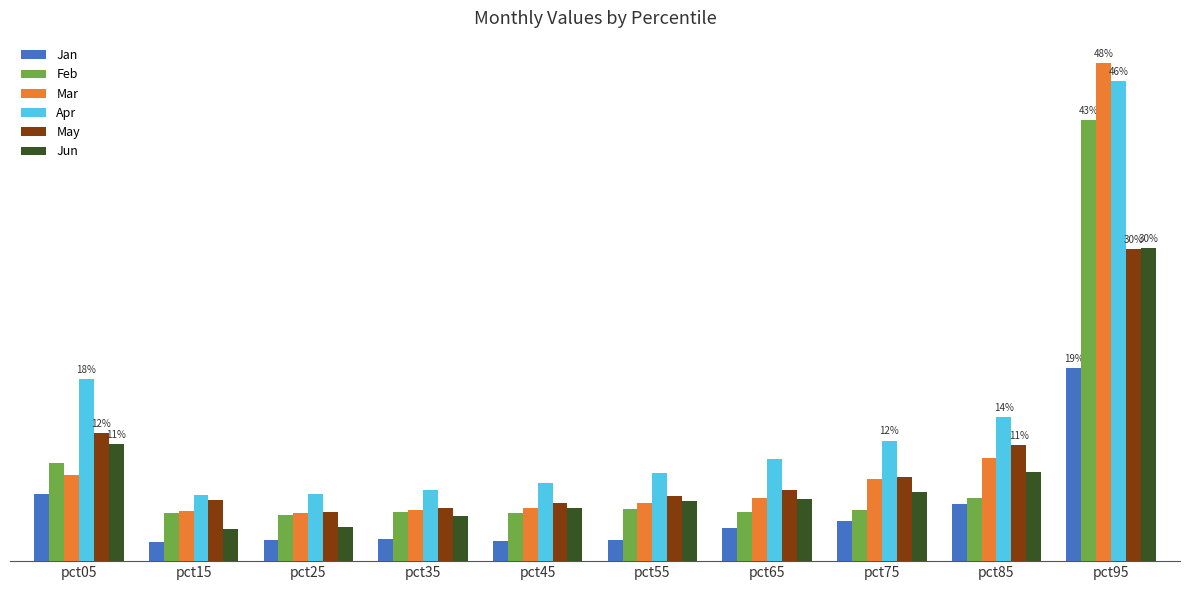

What is the spread (max minus min) of values at pct55?

0.1